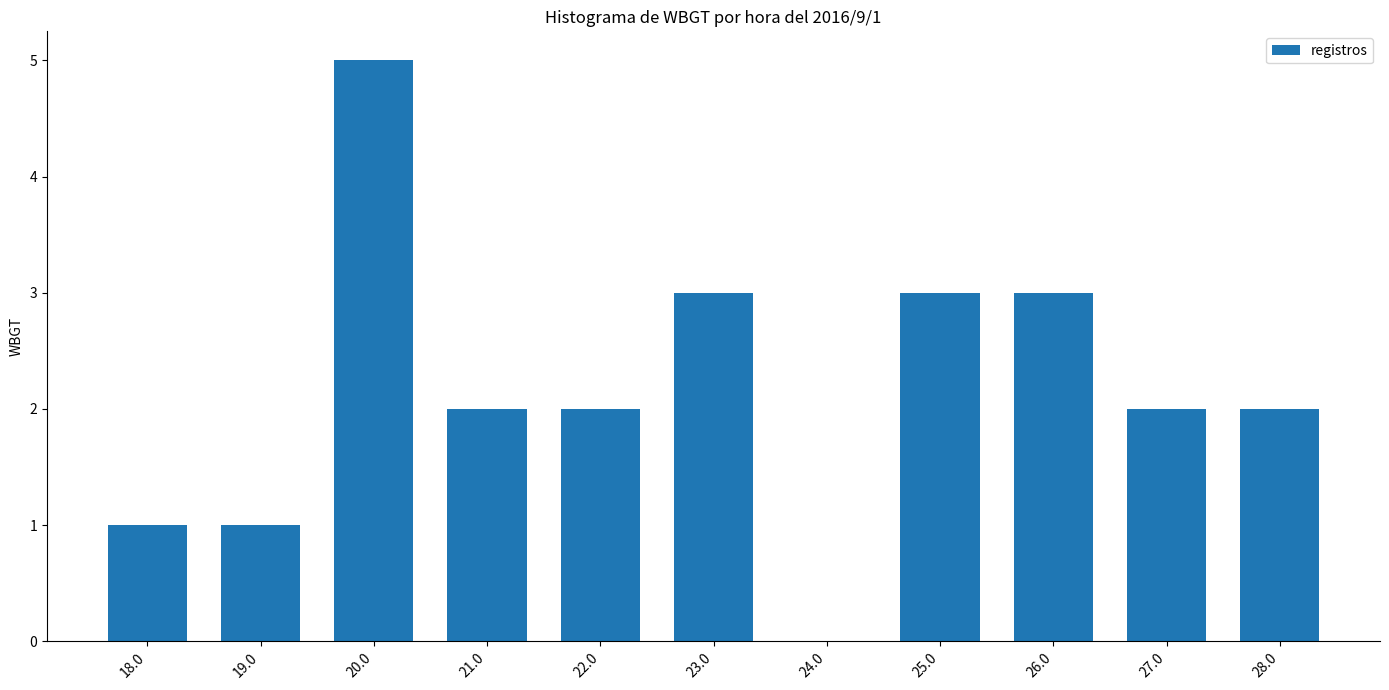

Are the bars grouped side by side (vs. stacked)?

No